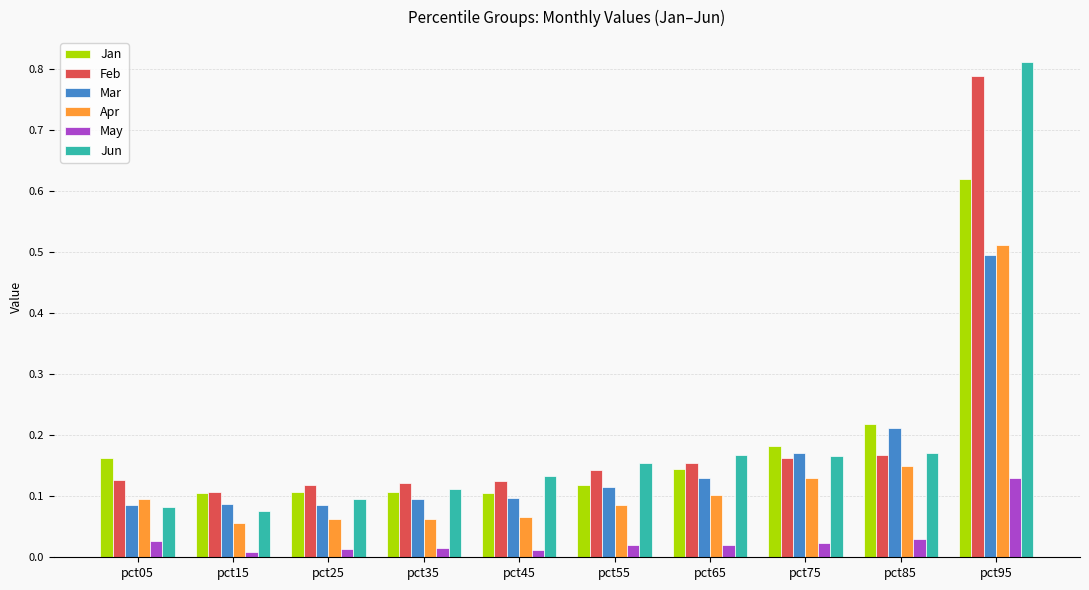

Which series changed the most between pct05 and pct55?

Jun